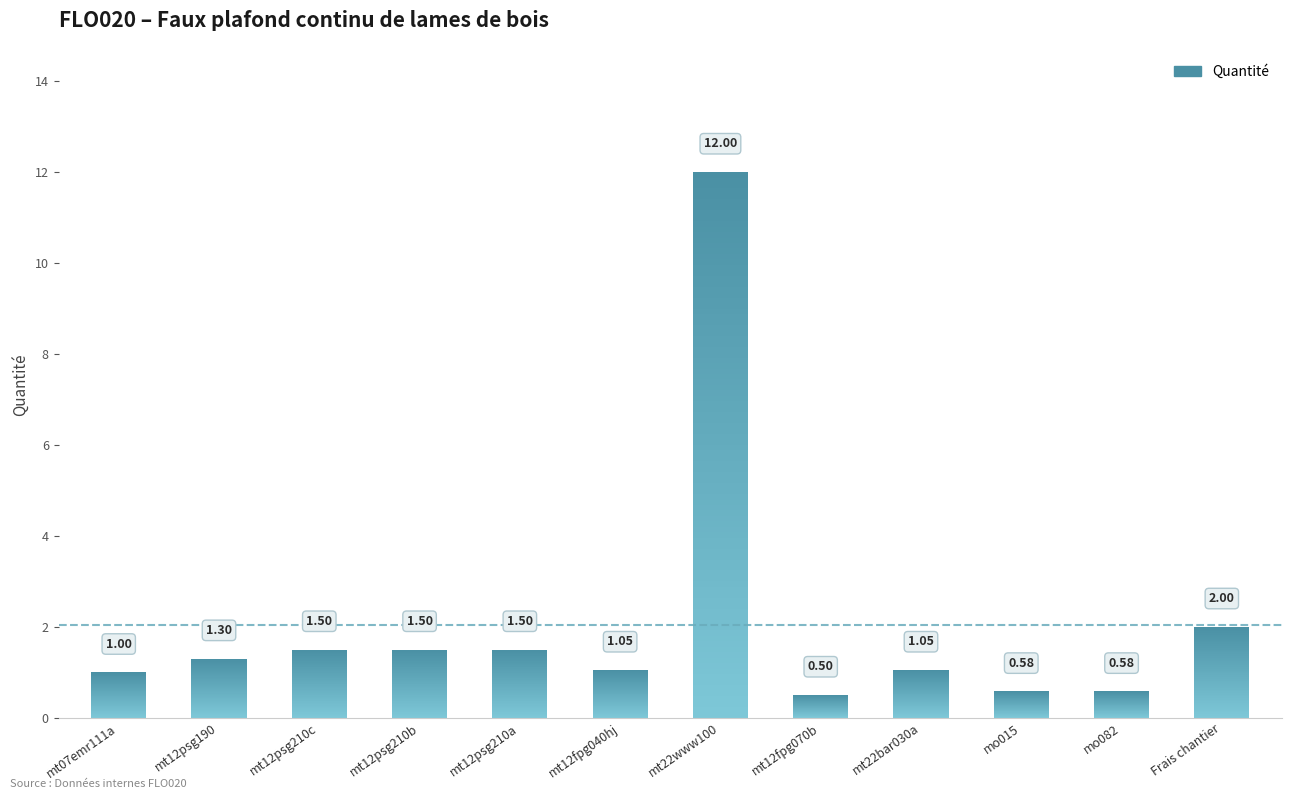

What is the average value?

2.0